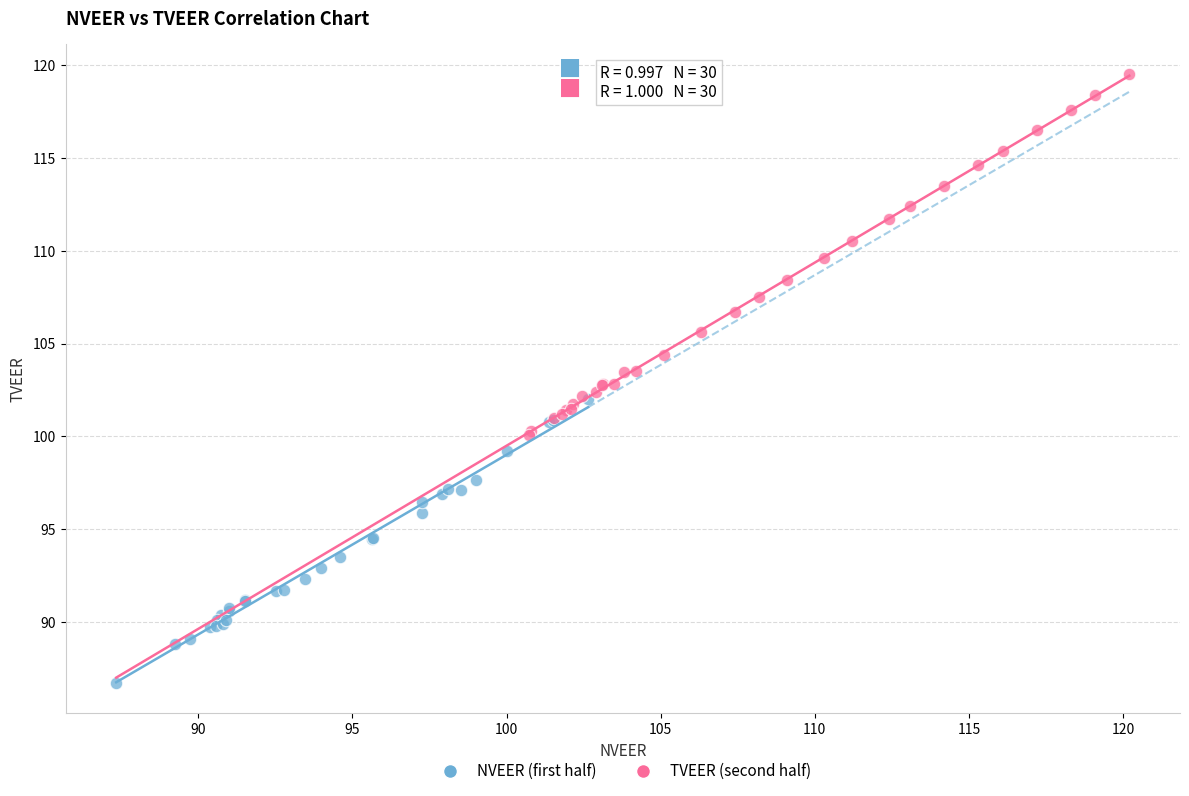

Which series has the widest spread of Y values?

TVEER (second half)